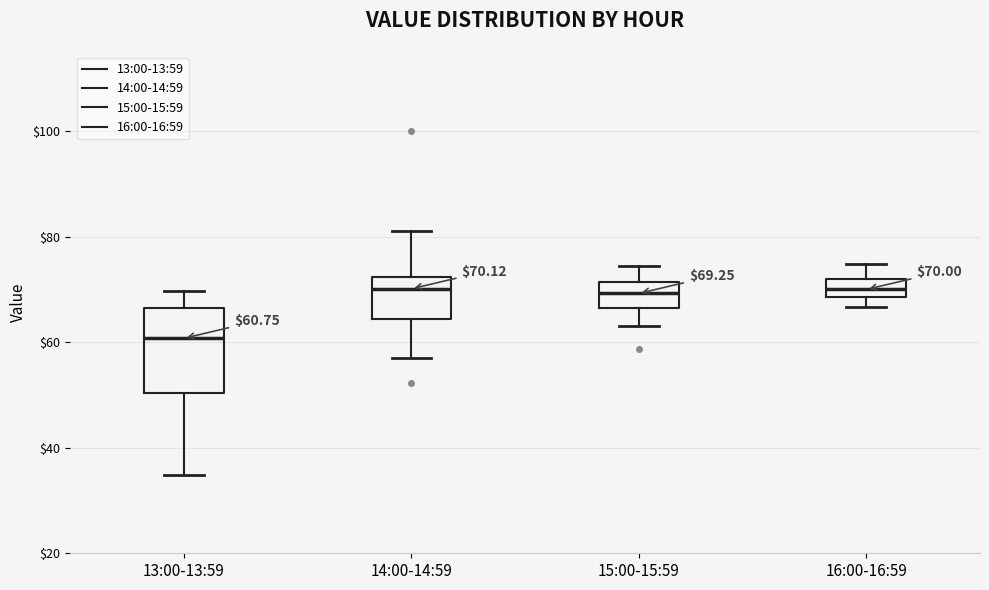

Which box is the tallest, from its lower edge to its upper edge?

13:00-13:59